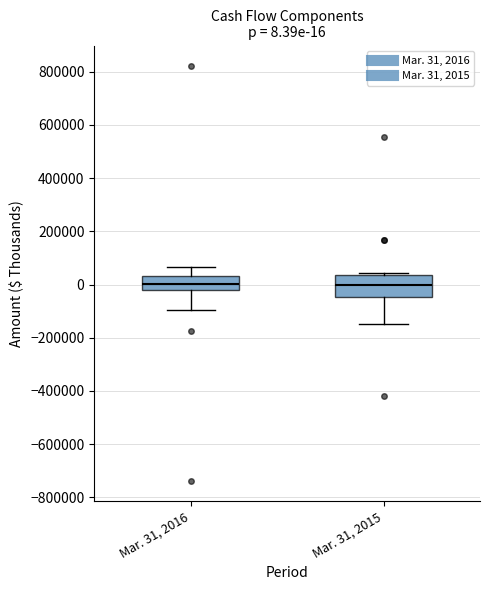

Which box is the tallest, from its lower edge to its upper edge?

Mar. 31, 2015